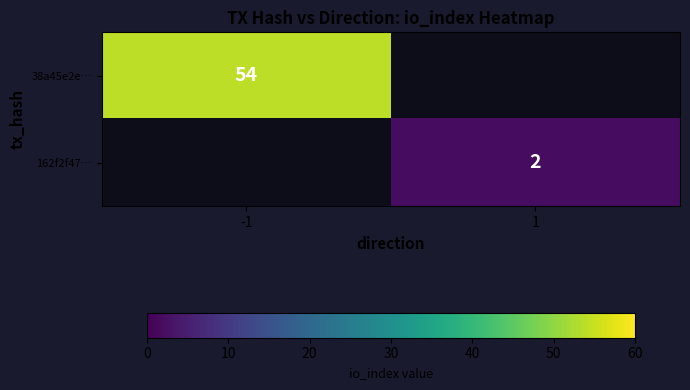

Which label corresponds to the largest value in the chart?

-1